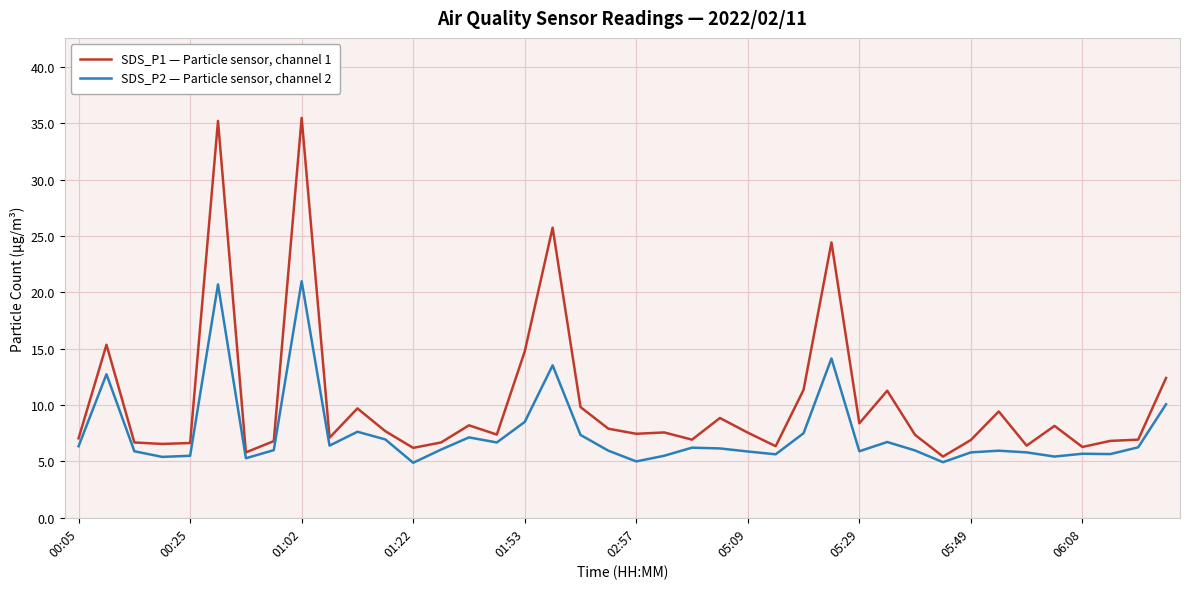

What is the lowest value of the SDS_P1 — Particle sensor, channel 1 series?

5.4